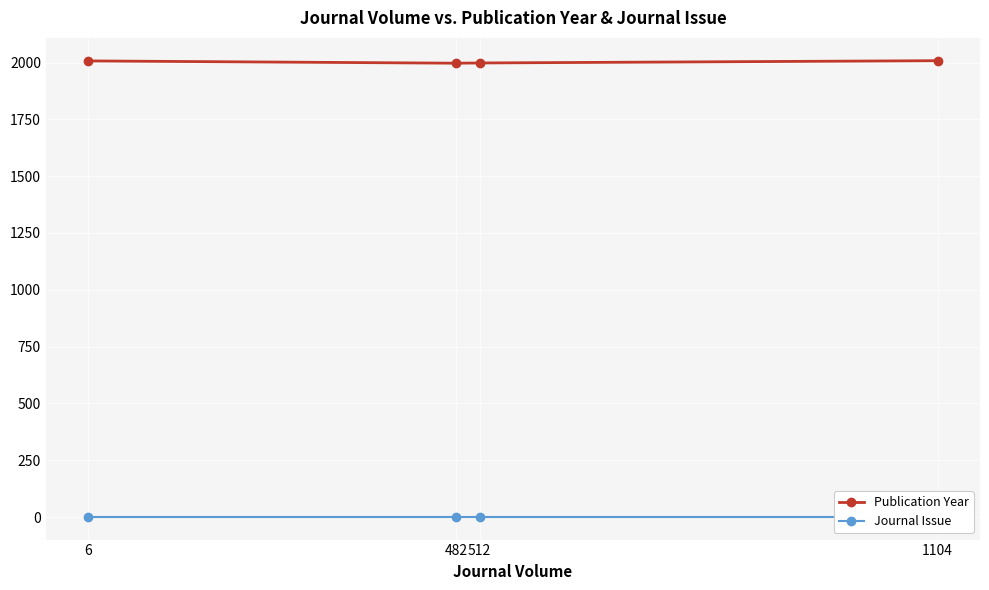

Which has a higher value, 512 or 6?

6